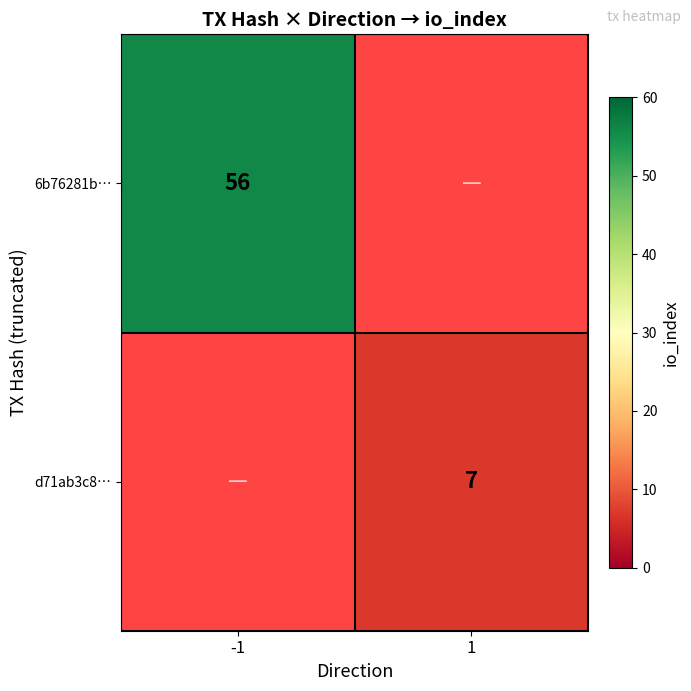

Is it true that d71ab3c8… equals 2 at 1?

False